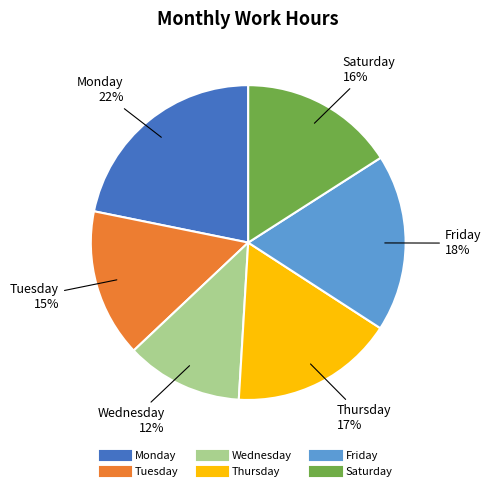

To the nearest percent, what is the difference between the largest and smallest slice percentages?

10%